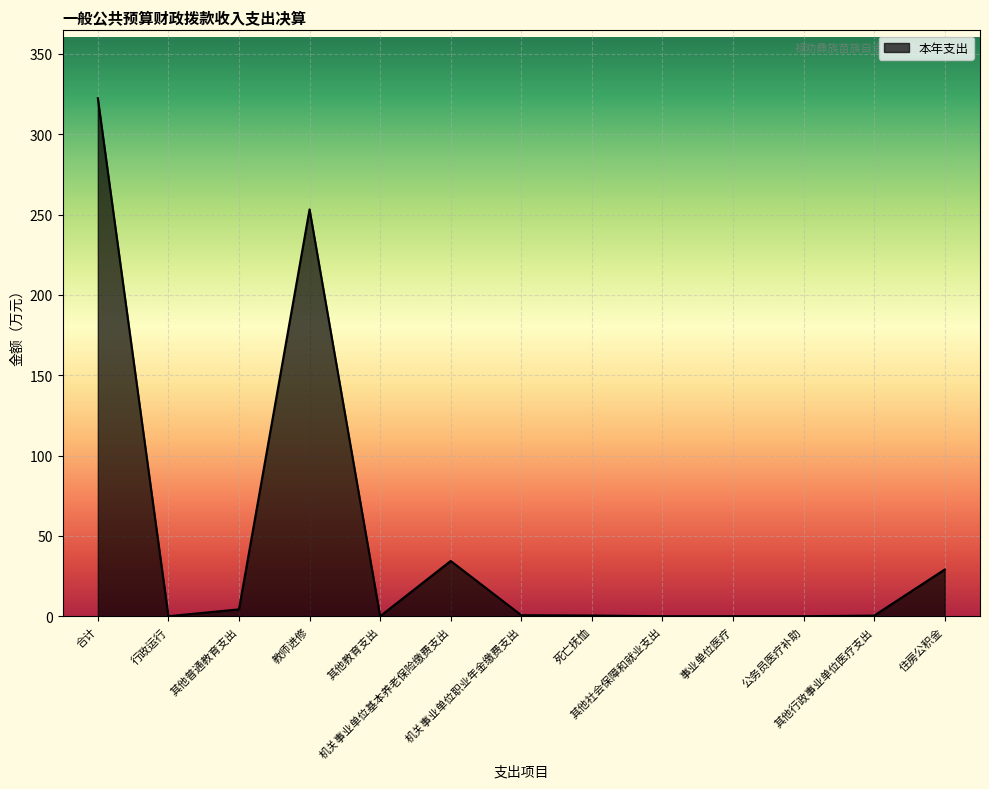

What is the difference between the second highest and second lowest values?

253.2